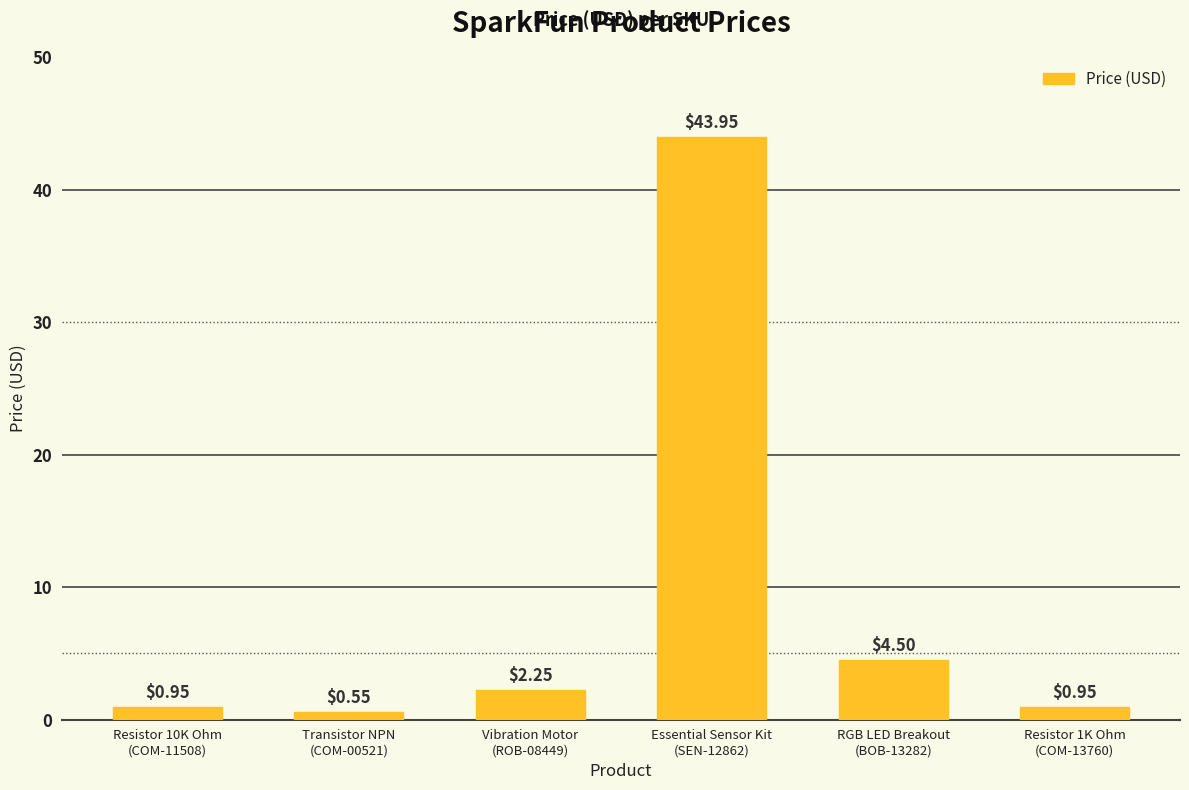

What is the label of the 6th bar from the left?

Resistor 1K Ohm
(COM-13760)